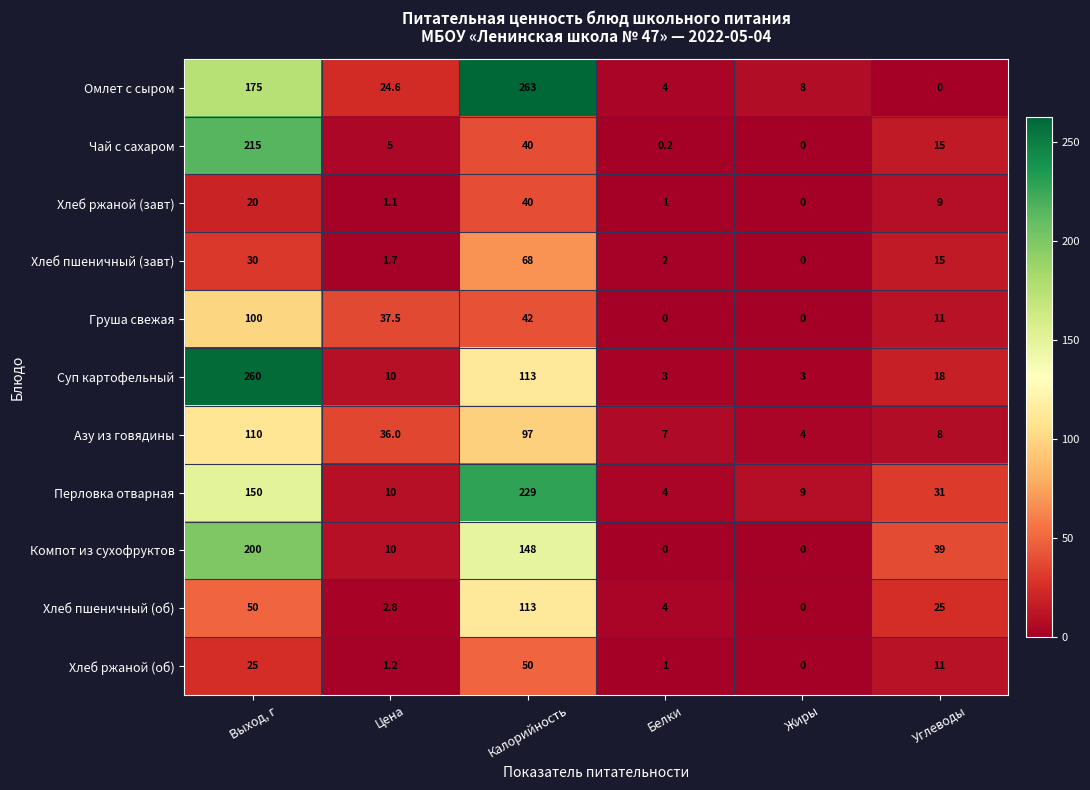

List the series in order of their peak value, lowest first.

Хлеб ржаной (завт), Хлеб ржаной (об), Хлеб пшеничный (завт), Груша свежая, Азу из говядины, Хлеб пшеничный (об), Компот из сухофруктов, Чай с сахаром, Перловка отварная, Суп картофельный, Омлет с сыром